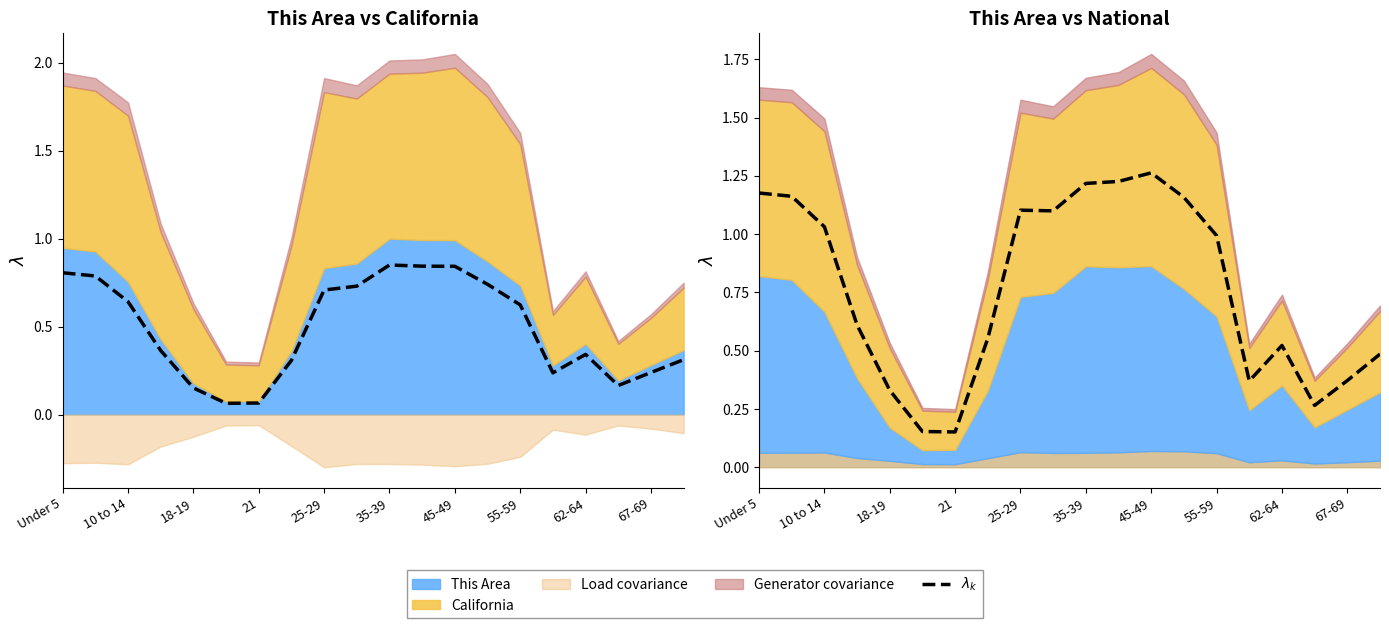

The value at 13 is 1.7. True or false?

False